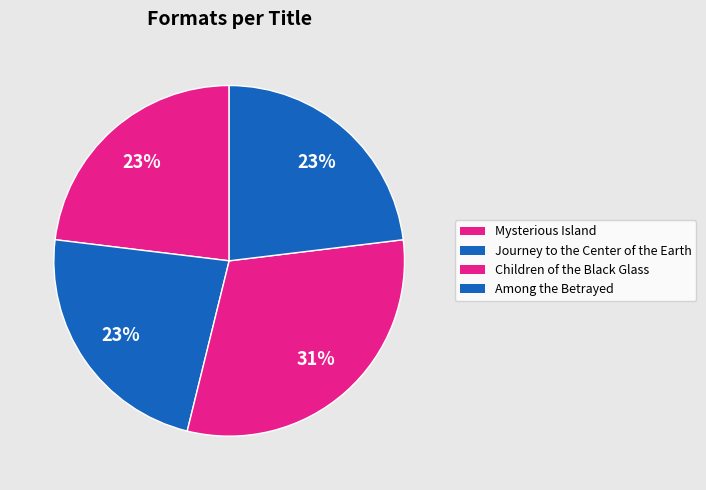

Do Journey to the Center of the Earth and Children of the Black Glass together represent more than half of the pie?

Yes